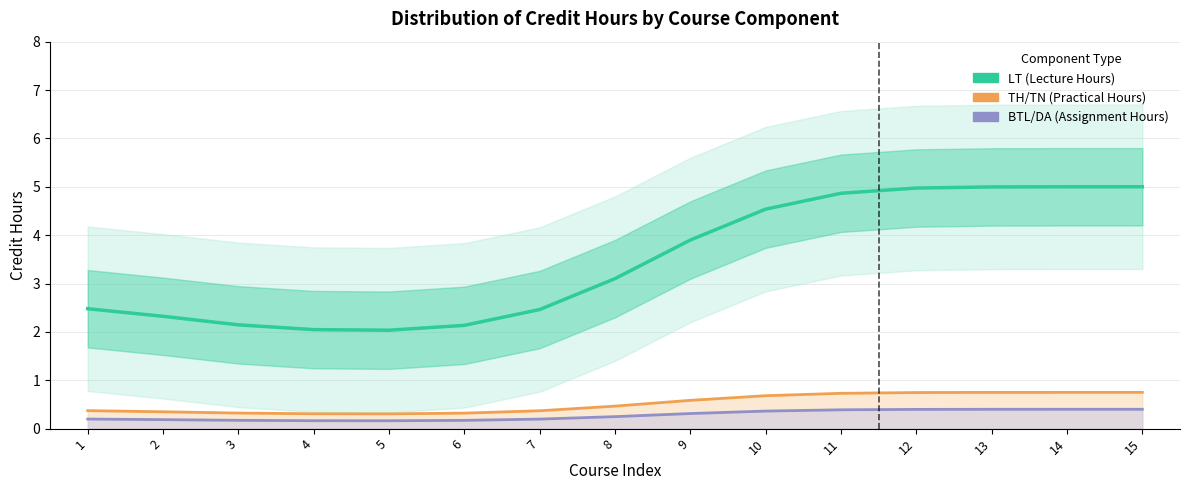

True or false: TH/TN (Practical Hours) and LT (Lecture Hours) intersect in this chart.

False